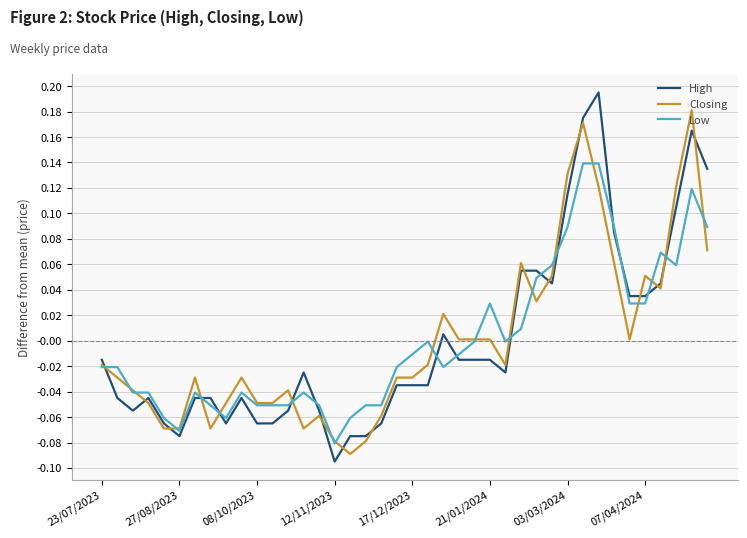

True or false: Low and High cross at least once.

True